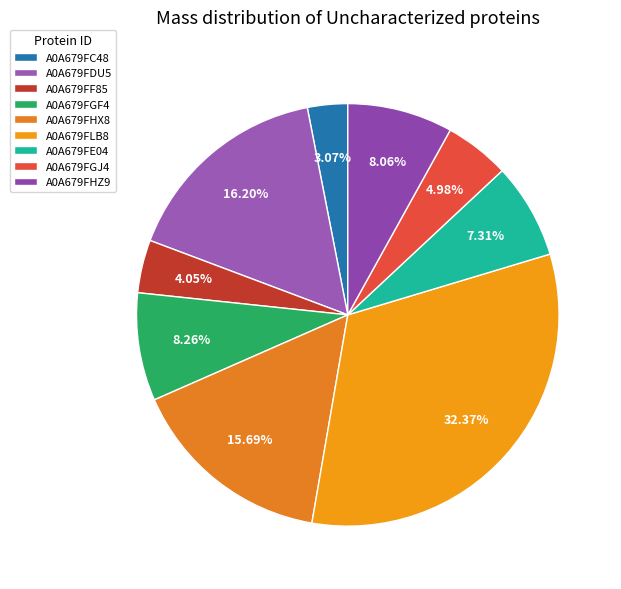

Which category has the biggest portion of the pie?

A0A679FLB8